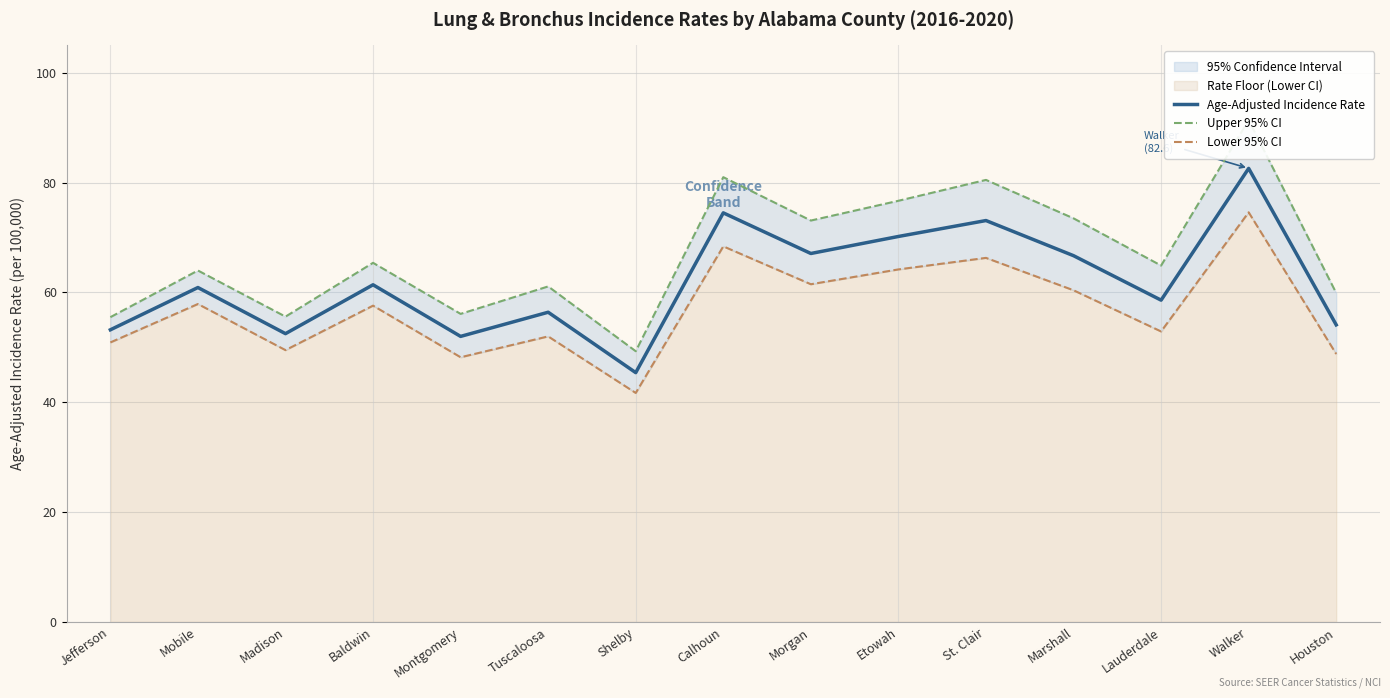

Which has a higher value, Mobile or Calhoun?

Calhoun